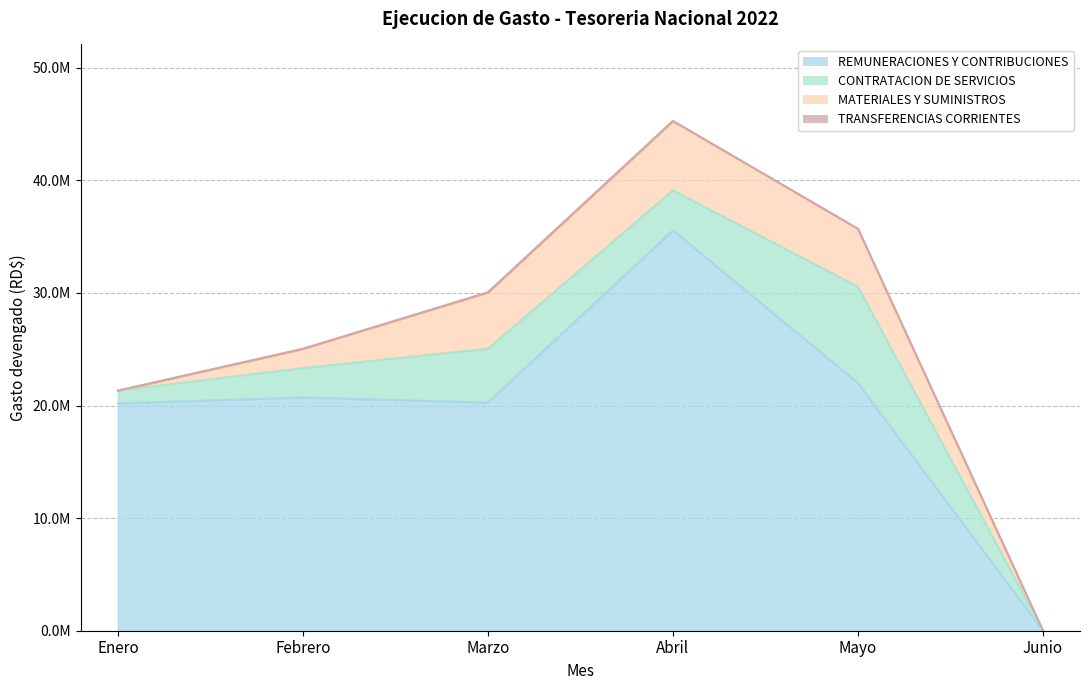

How many values in the CONTRATACION DE SERVICIOS series exceed 3549953?

3